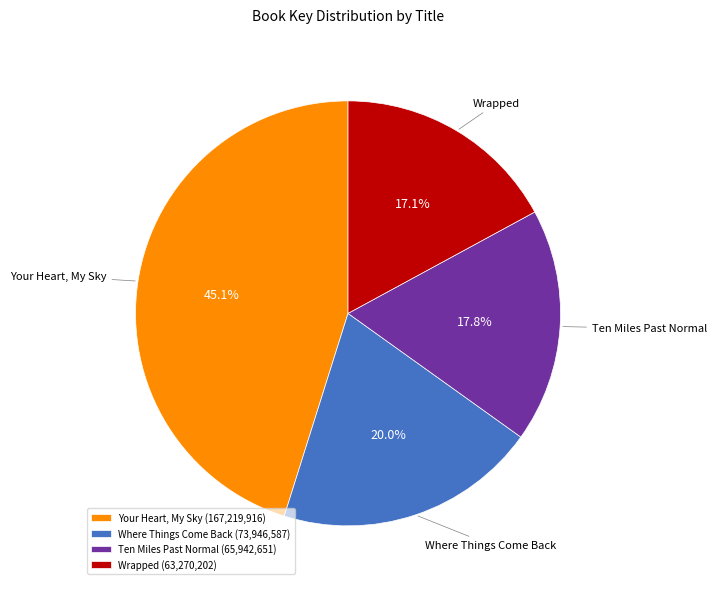

Is there any slice that represents more than half of the pie?

No